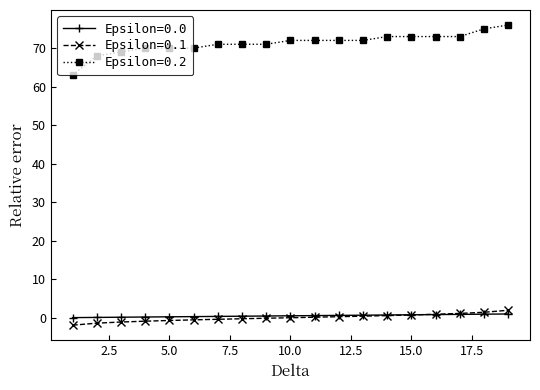

Which series has the widest spread of values?

Epsilon=0.2